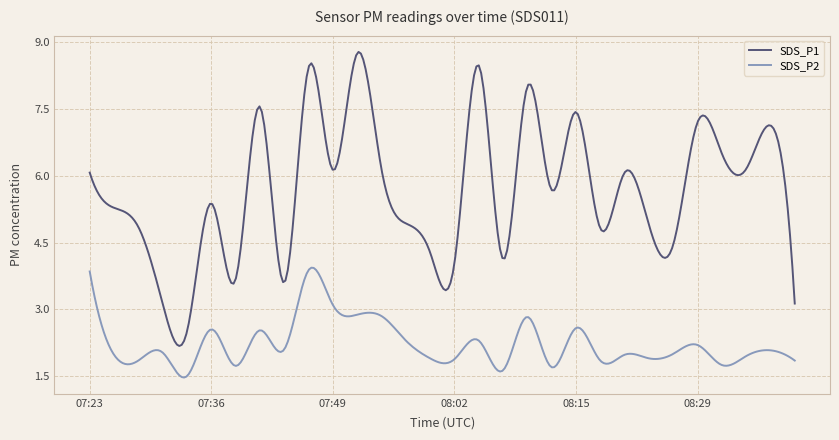

Which series has the largest range (max minus min)?

SDS_P1